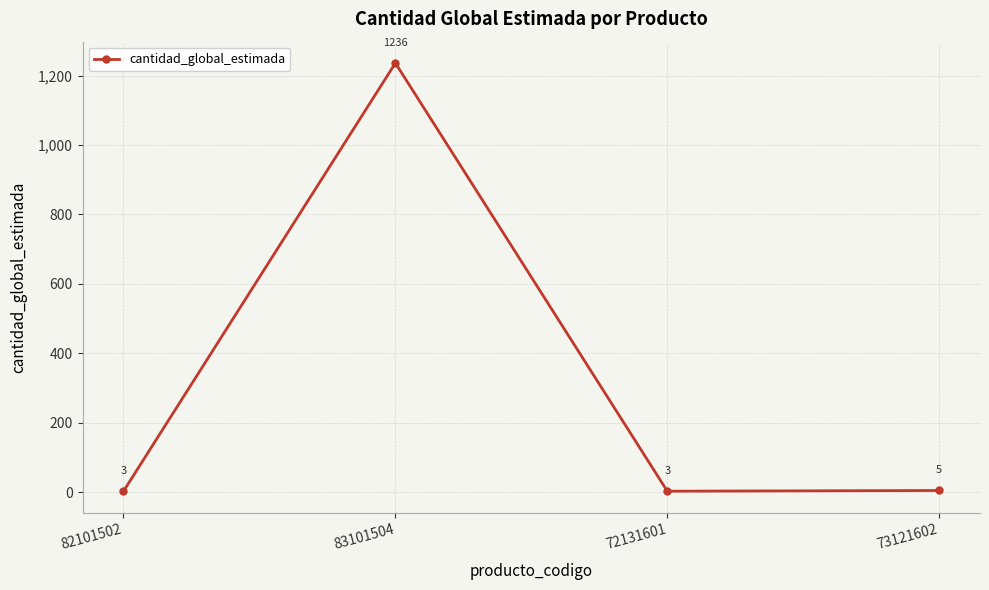

Reading left to right, extract all data points from this chart.

82101502=3	83101504=1236	72131601=3	73121602=5